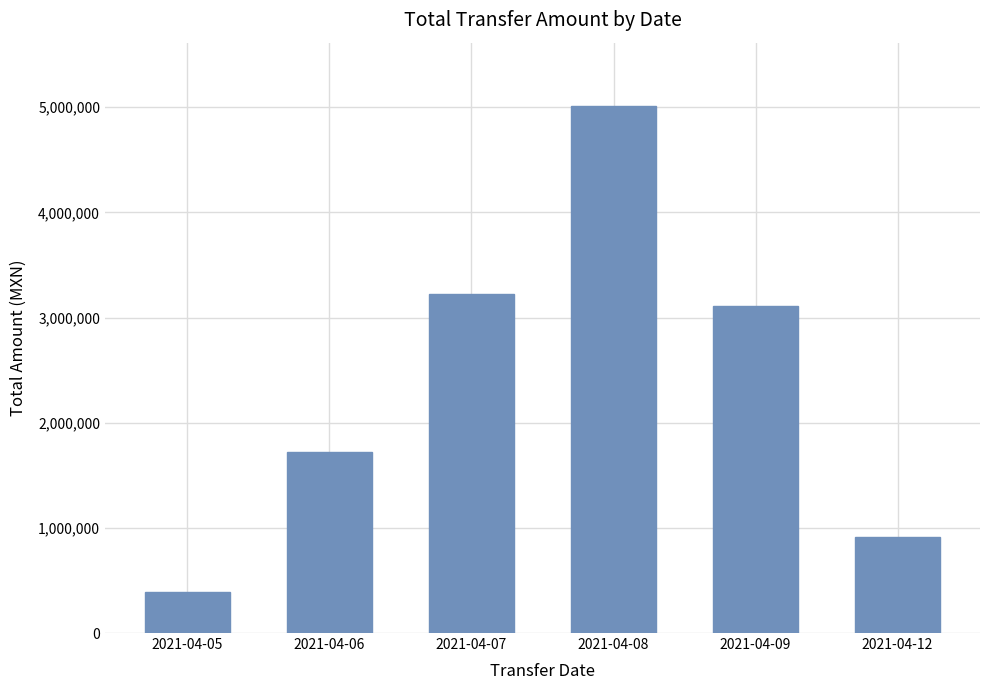

What is the sum of the values at 2021-04-06 and 2021-04-05?

2109356.1